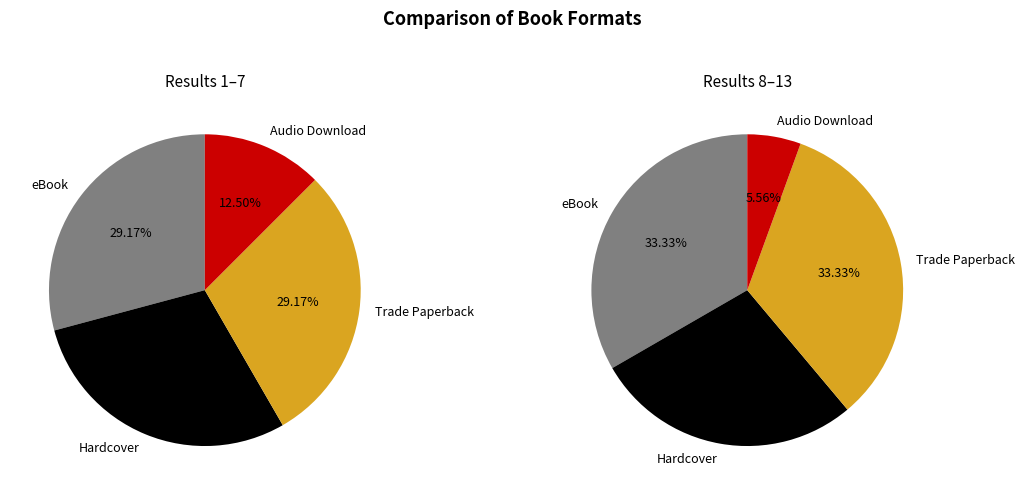

Between Trade Paperback and Hardcover, which is larger?

Trade Paperback